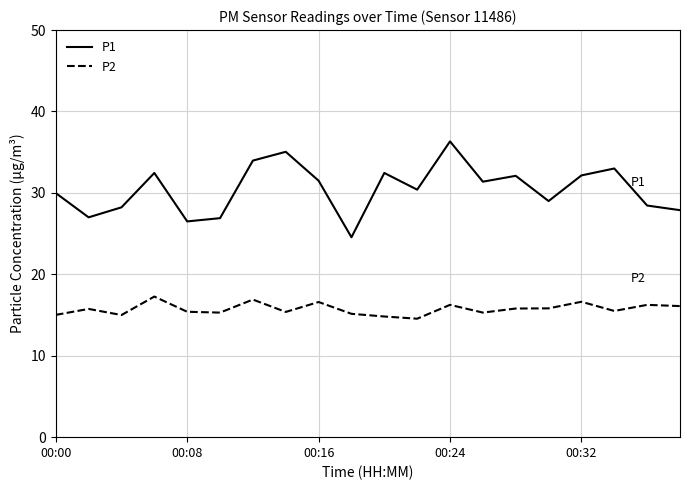

Which series has the largest range (max minus min)?

P1